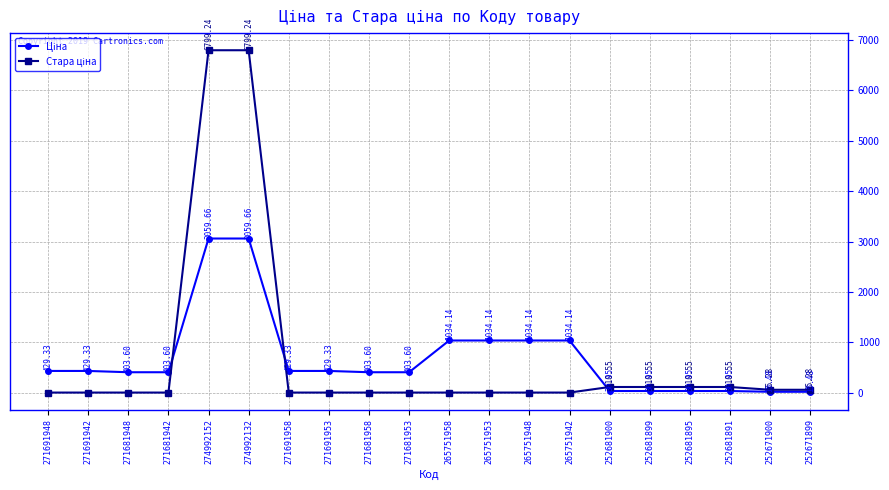

How many lines are shown in the chart?

2